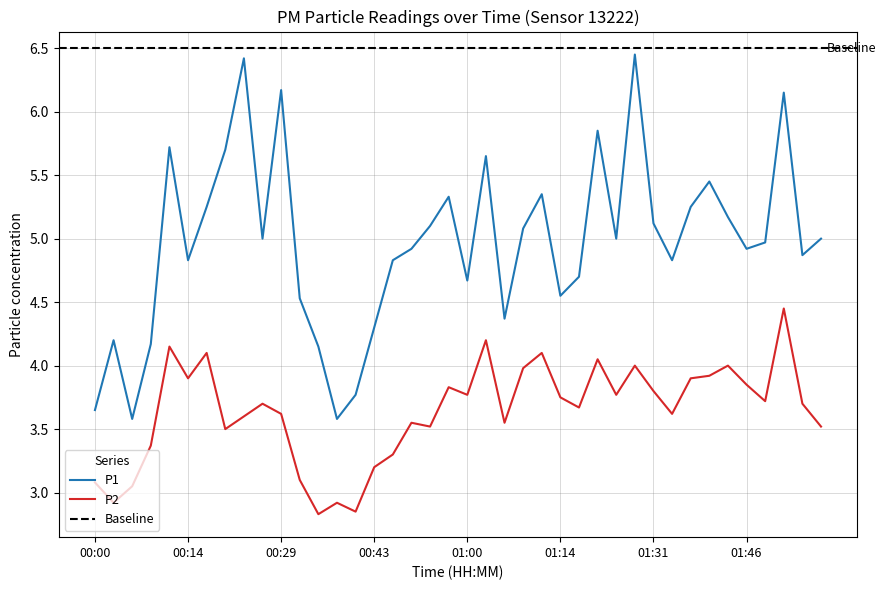

At which label does P2 reach its peak?

01:51